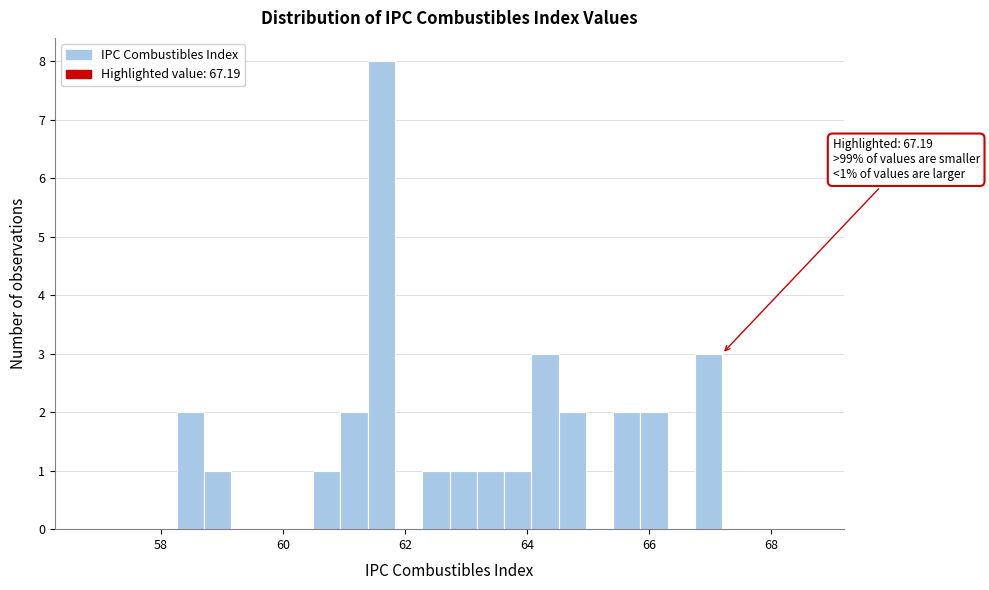

Around what value on the x-axis is the tallest bar? Give the approximate position of its centre, as read against the axis.

61.6